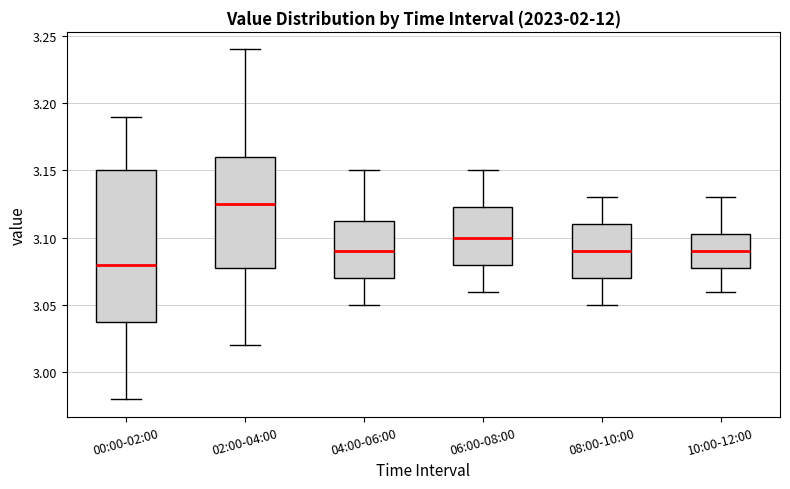

Reading left to right, read every box against the y-axis: the position of its median line, the range the box covers, and the ends of its whiskers. The values are not printed on the chart, so give them approximately, as read against the axis.

00:00-02:00: median 3.080, box 3.040 to 3.150, whiskers 2.980 to 3.190
02:00-04:00: median 3.125, box 3.080 to 3.160, whiskers 3.020 to 3.240
04:00-06:00: median 3.090, box 3.070 to 3.115, whiskers 3.050 to 3.150
06:00-08:00: median 3.100, box 3.080 to 3.125, whiskers 3.060 to 3.150
08:00-10:00: median 3.090, box 3.070 to 3.110, whiskers 3.050 to 3.130
10:00-12:00: median 3.090, box 3.080 to 3.105, whiskers 3.060 to 3.130